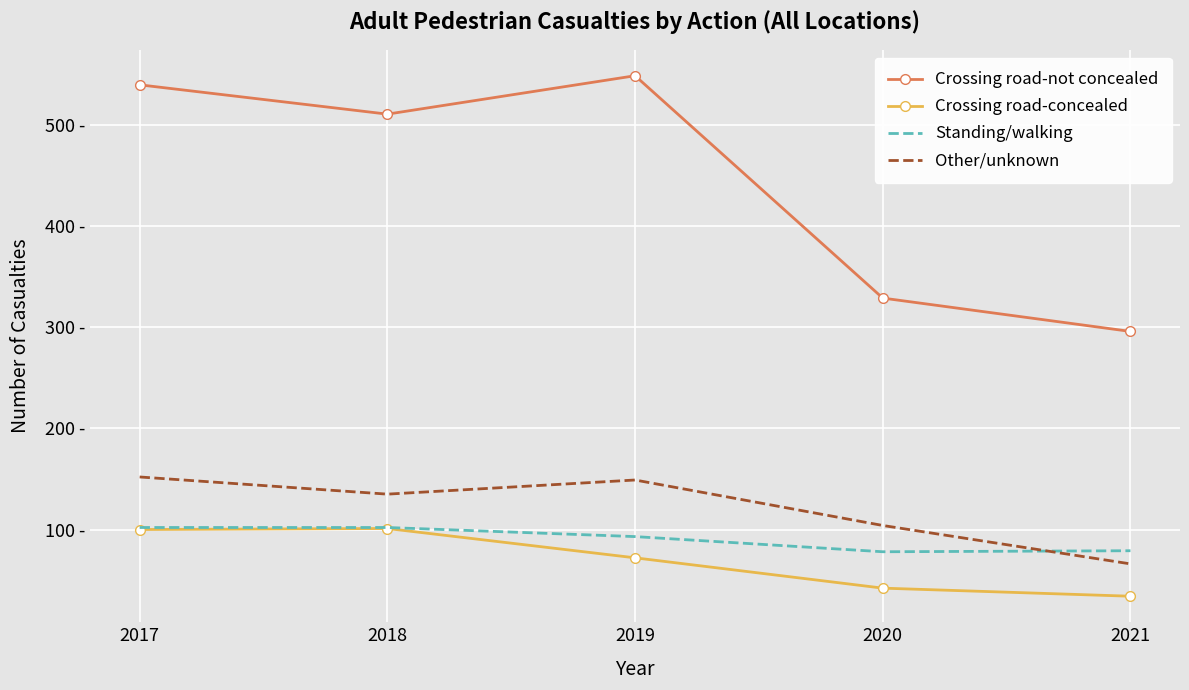

Reading left to right, transcribe all the data shown in this chart.

Crossing road-not concealed: 2017=540	2018=511	2019=549	2020=329	2021=296
Crossing road-concealed: 2017=100	2018=101	2019=72	2020=42	2021=34
Standing/walking: 2017=102	2018=102	2019=93	2020=78	2021=79
Other/unknown: 2017=152	2018=135	2019=149	2020=104	2021=66